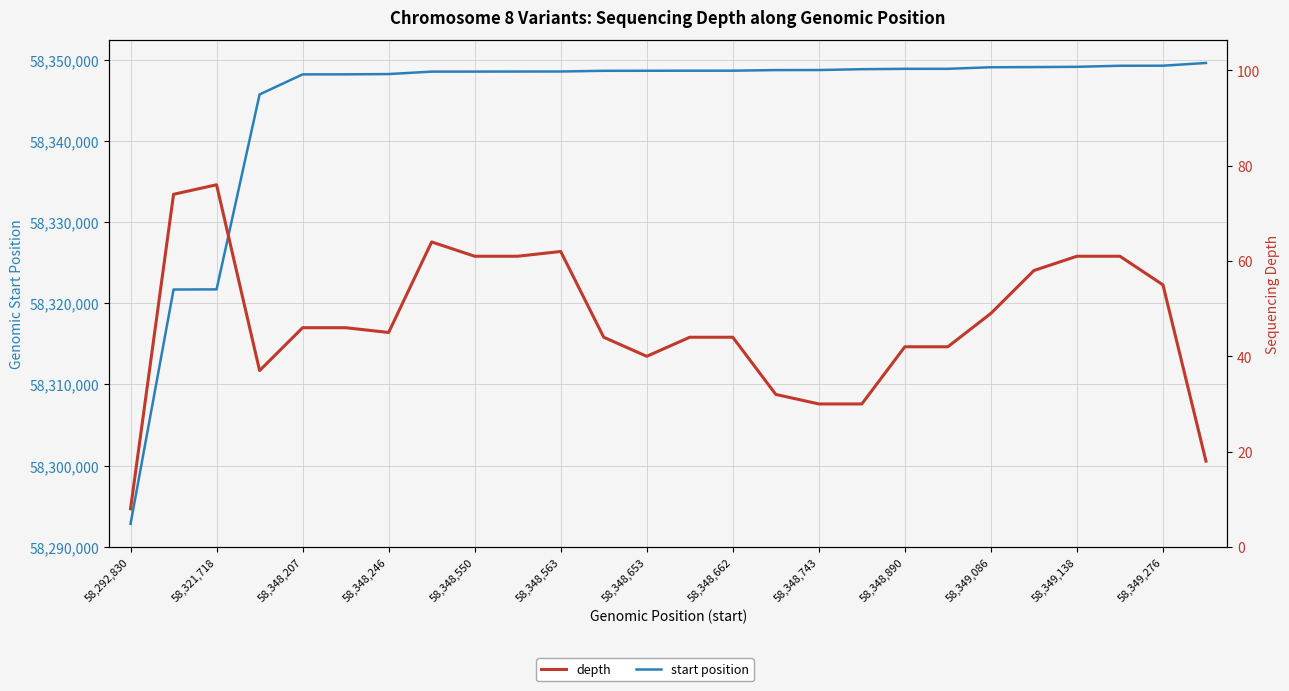

What are all the series names shown in the legend?

start position, depth